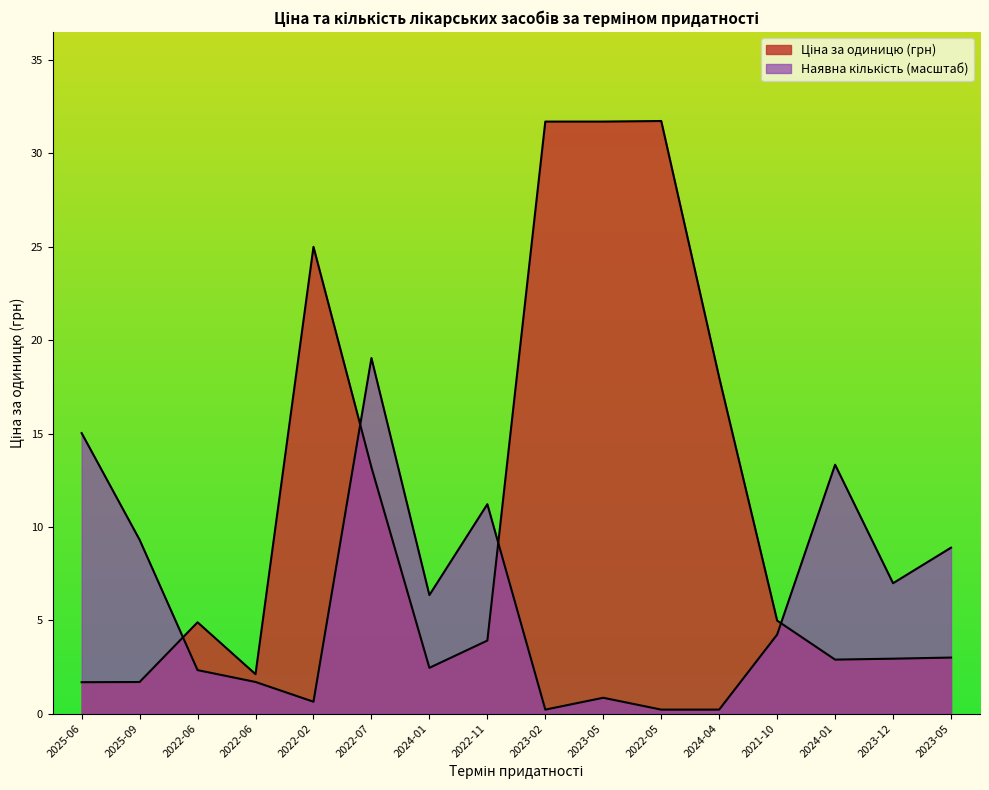

Rank the series by their maximum value, from highest to lowest.

Ціна за одиницю (грн), Наявна кількість